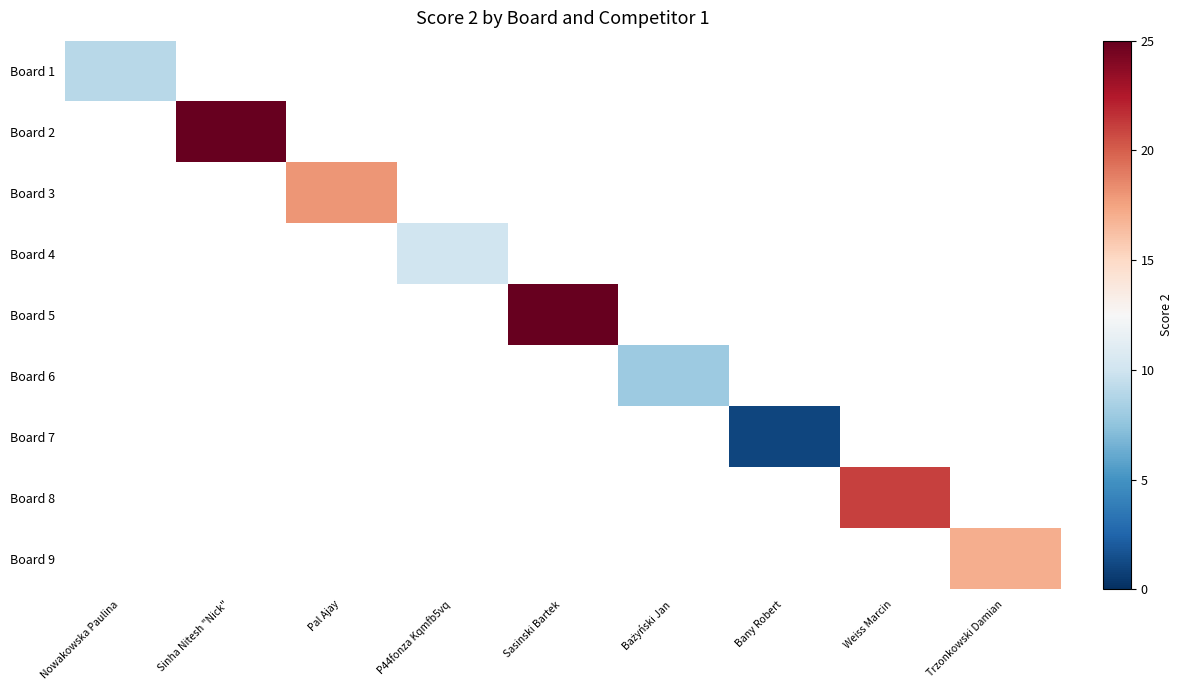

Read the Board 5 value at Sasinski Bartek.

25.0